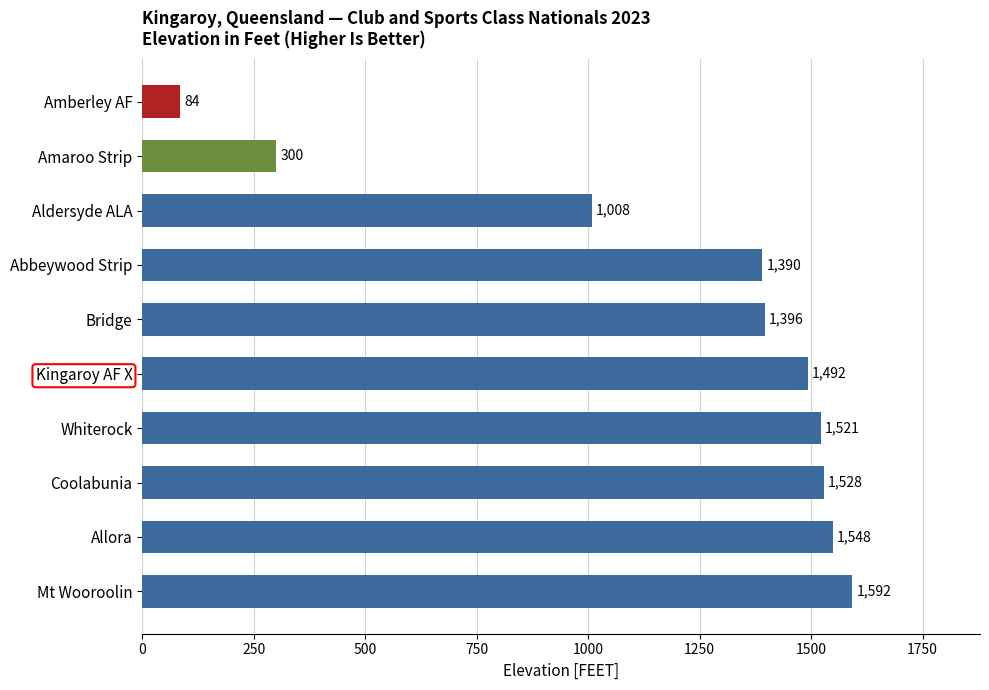

What is the average value?

1186